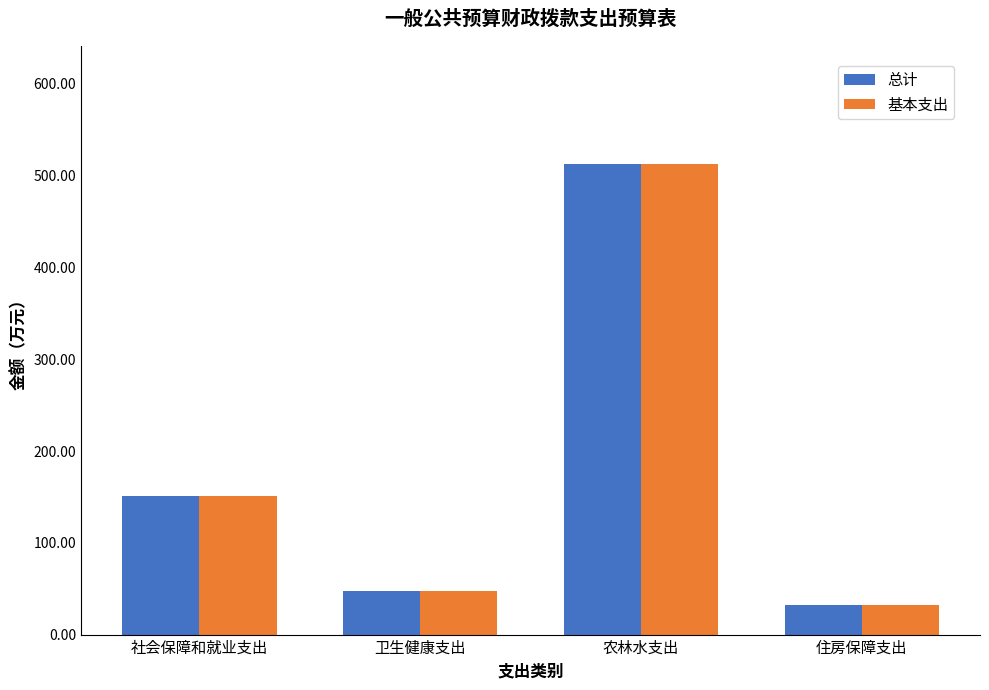

At which label is 基本支出 closest to 272?

社会保障和就业支出